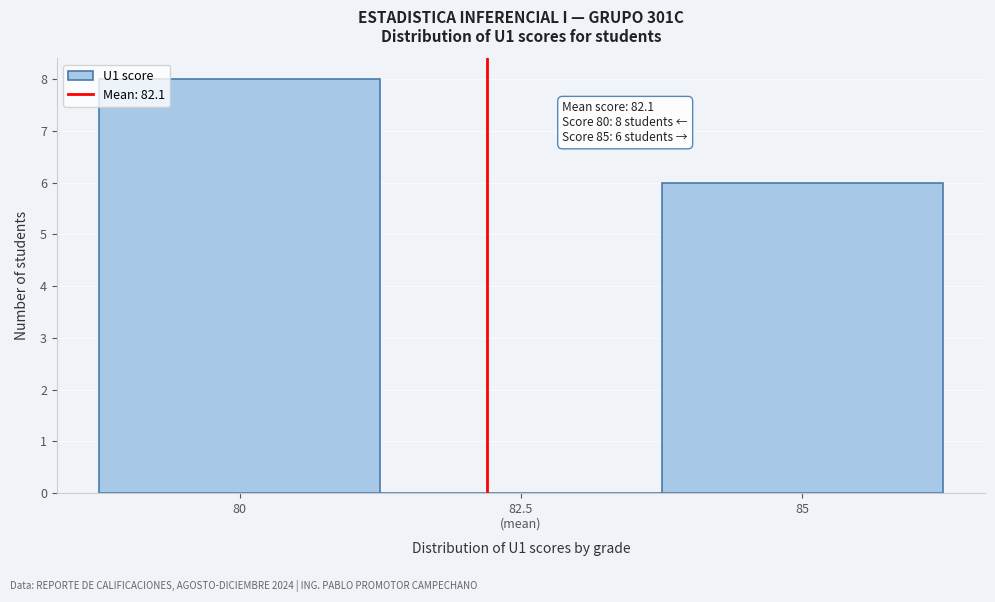

Is it true that the value at 85 is 6?

True